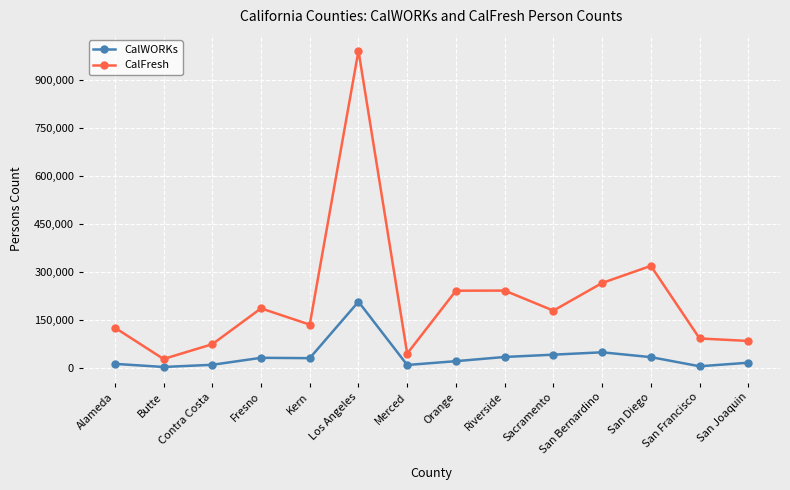

Which series has the largest range (max minus min)?

CalFresh